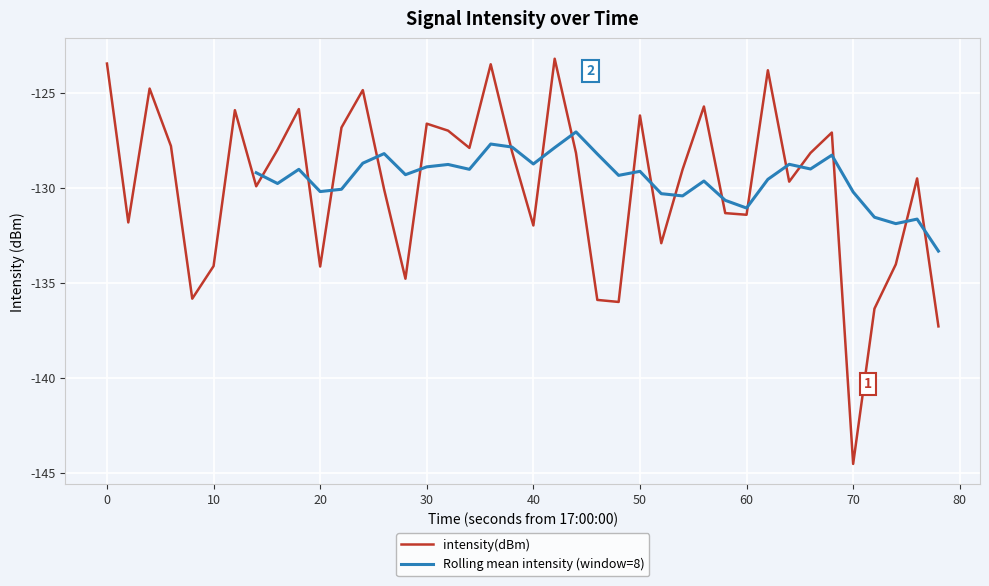

Which category has the lowest value in the intensity(dBm) series?

70